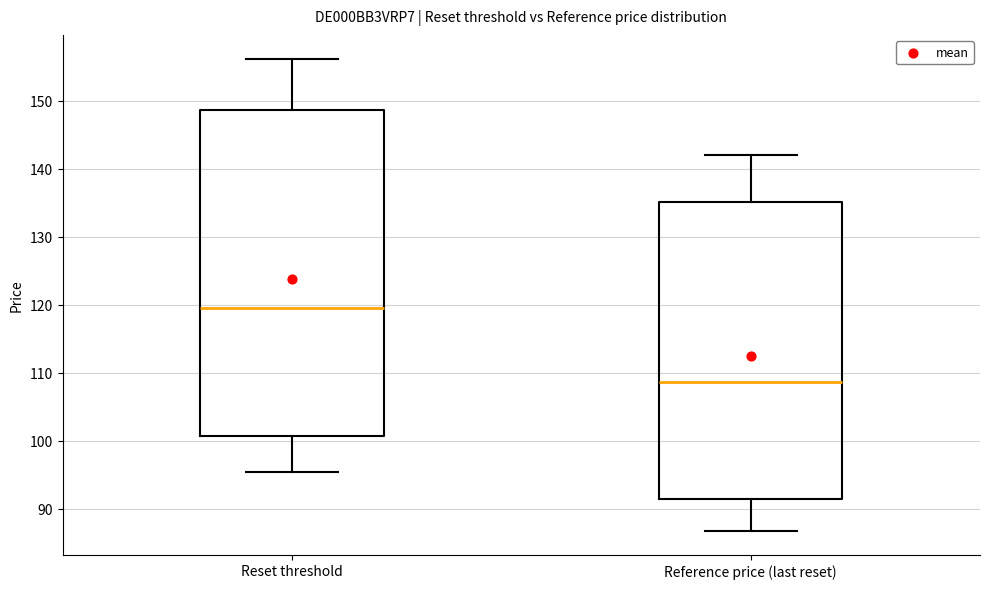

Which box has the lowest median line?

Reference price (last reset)